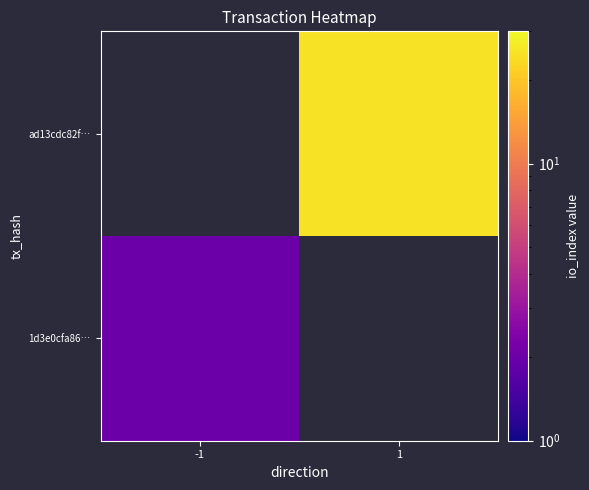

What is the greatest value displayed?

25.0